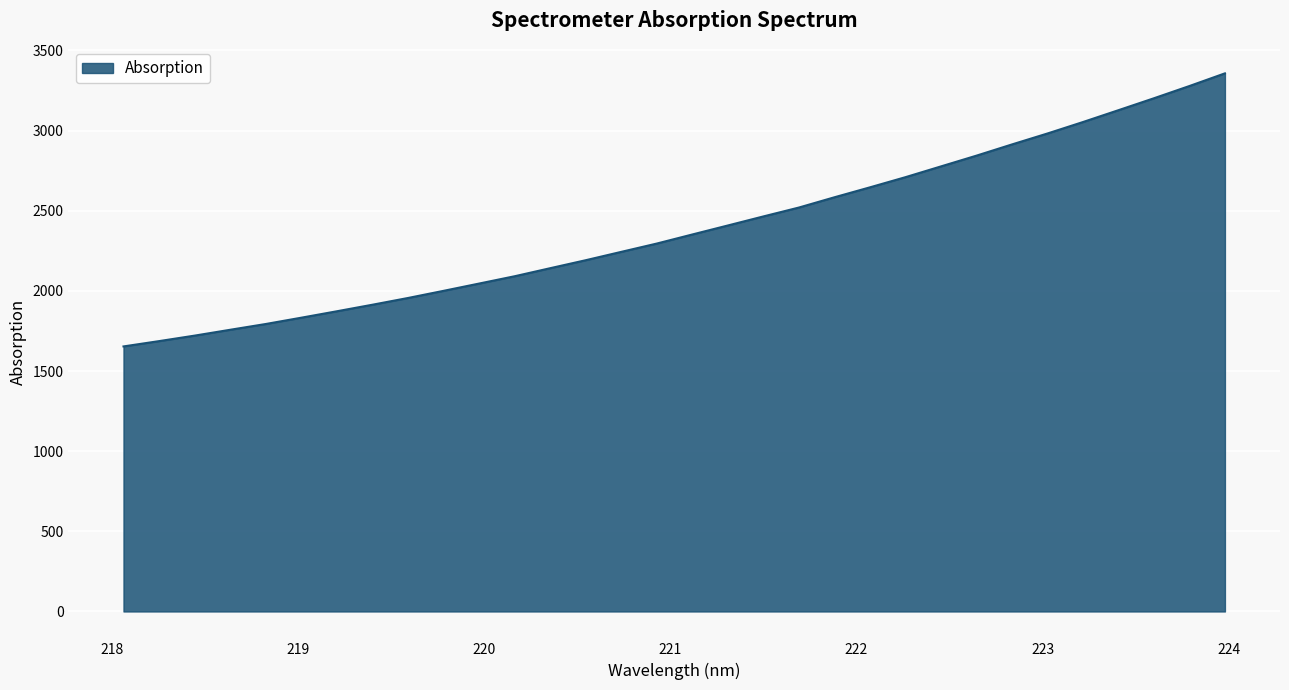

What is the minimum value shown in the chart?

1653.6